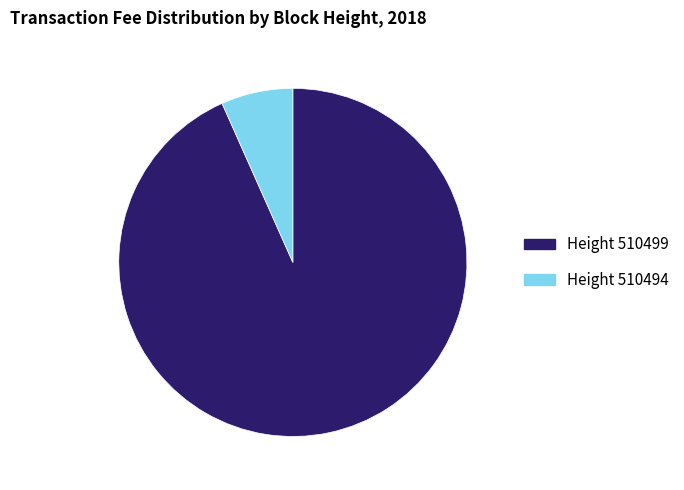

Rank the categories by value from lowest to highest.

Height 510494, Height 510499